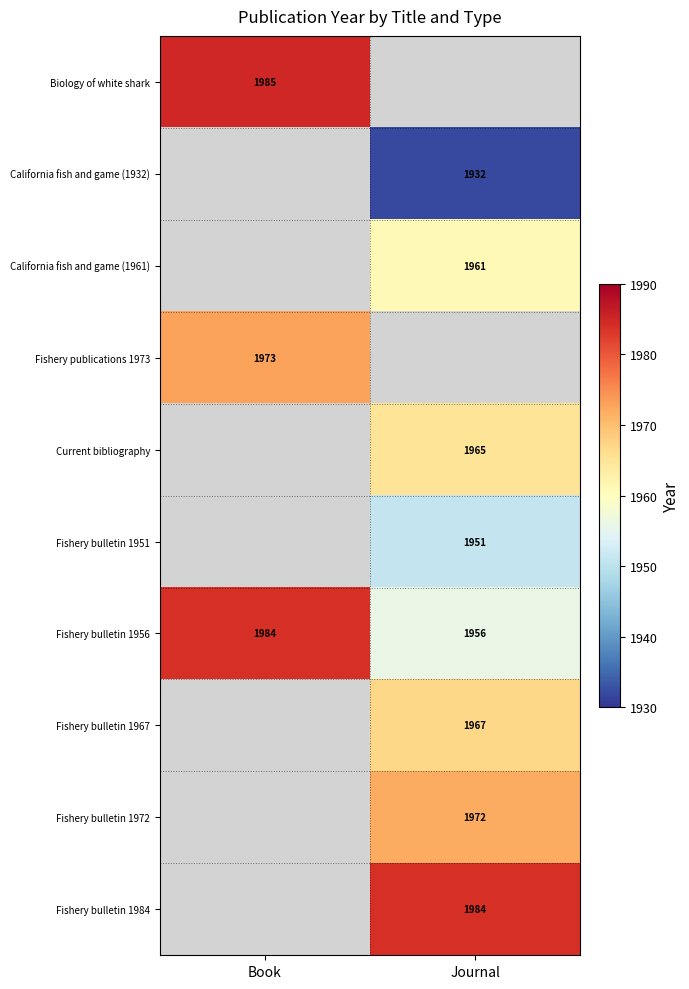

What is the average value of the Fishery bulletin 1956 series?

1970